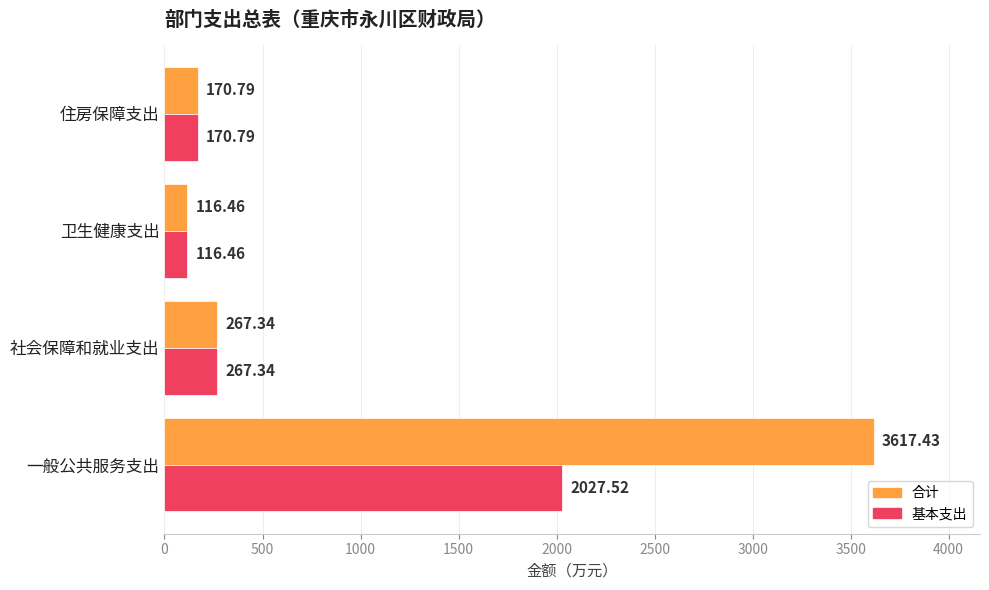

Between 一般公共服务支出 and 卫生健康支出, which series saw the biggest shift?

合计